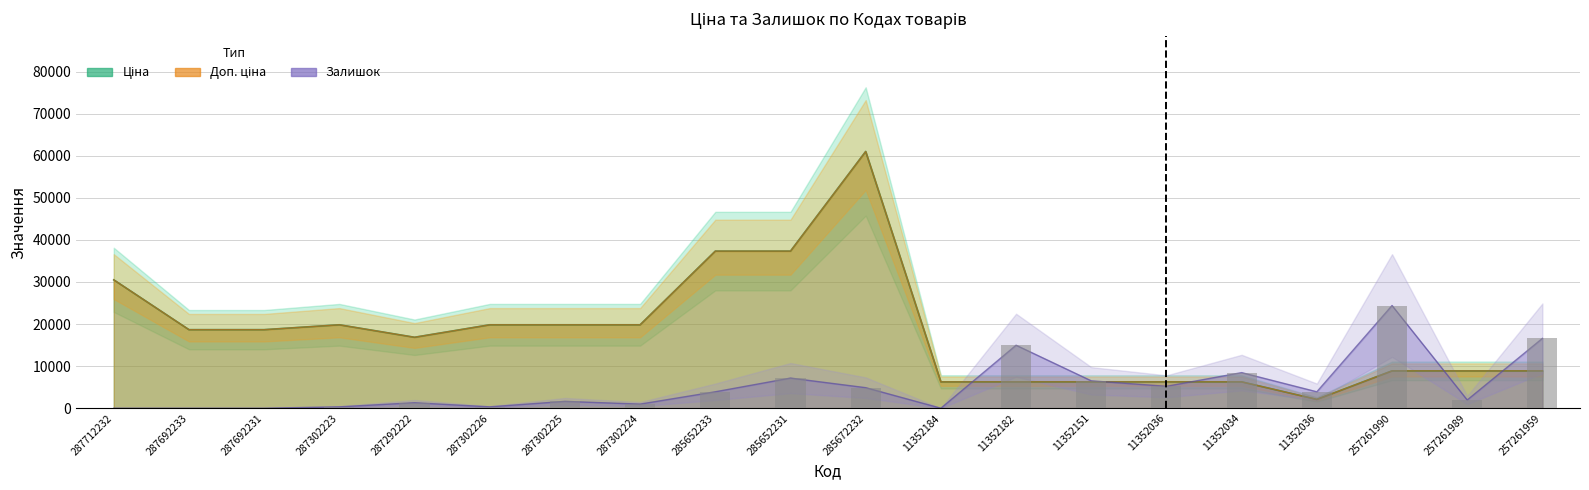

True or false: the data shows 6509.3 at 11352151.

True